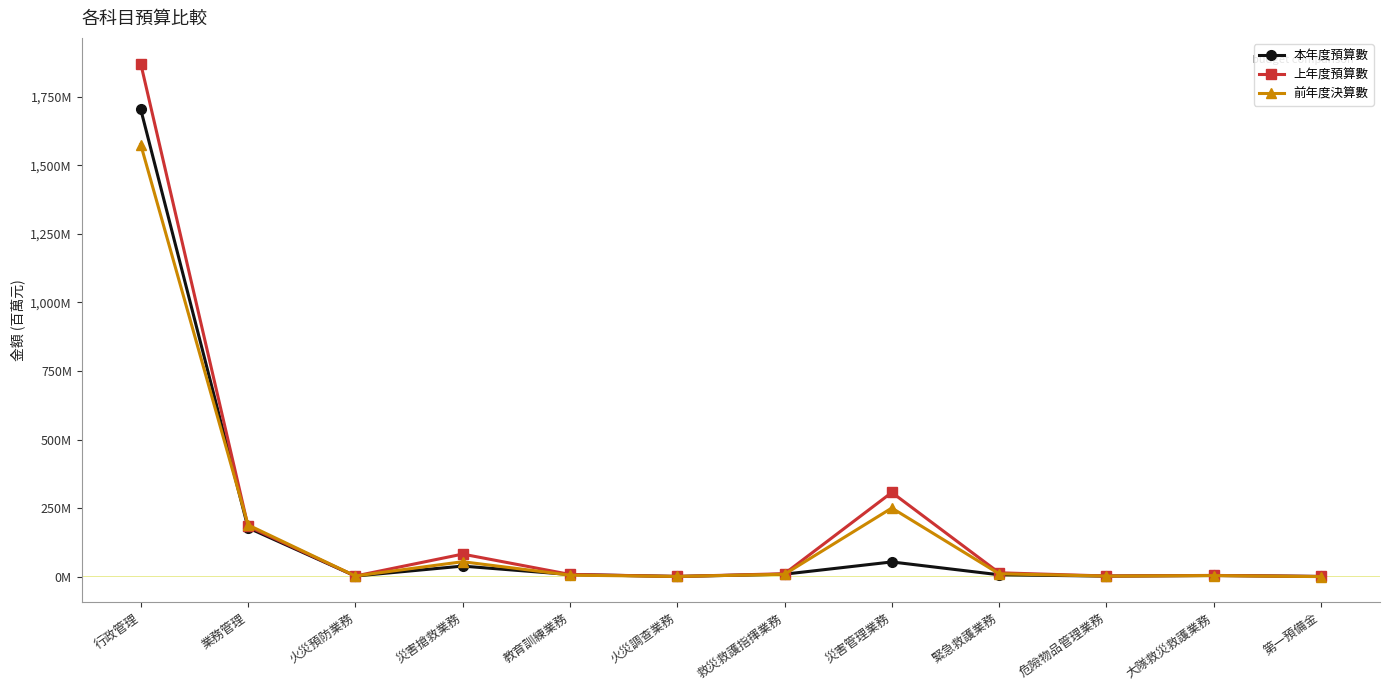

Reading left to right, extract all data points from this chart.

本年度預算數: 1704.8	178.1	2.1	38.4	7.6	0.6	8.9	53.5	6.7	1.8	4.2	0.6
上年度預算數: 1871.7	183.6	2.2	82.1	8.0	0.6	10.6	307.0	14.0	2.3	4.4	0.6
前年度決算數: 1576.2	188.6	2.3	54.4	5.4	0.6	8.6	250.2	10.4	1.9	3.6	0.0